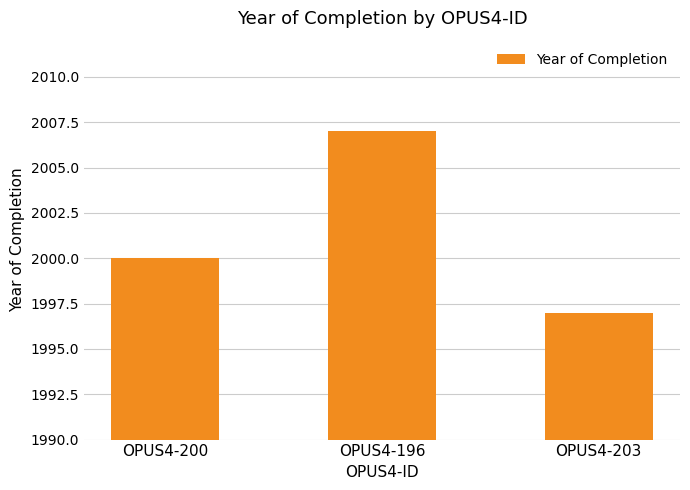

How many series are shown in this chart?

1